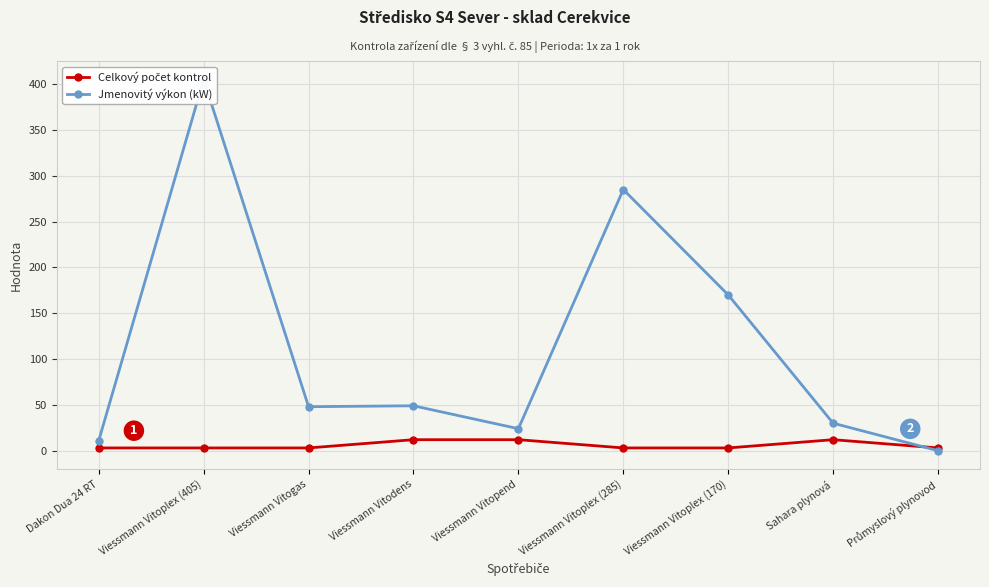

What are all the series names shown in the legend?

Celkový počet kontrol, Jmenovitý výkon (kW)